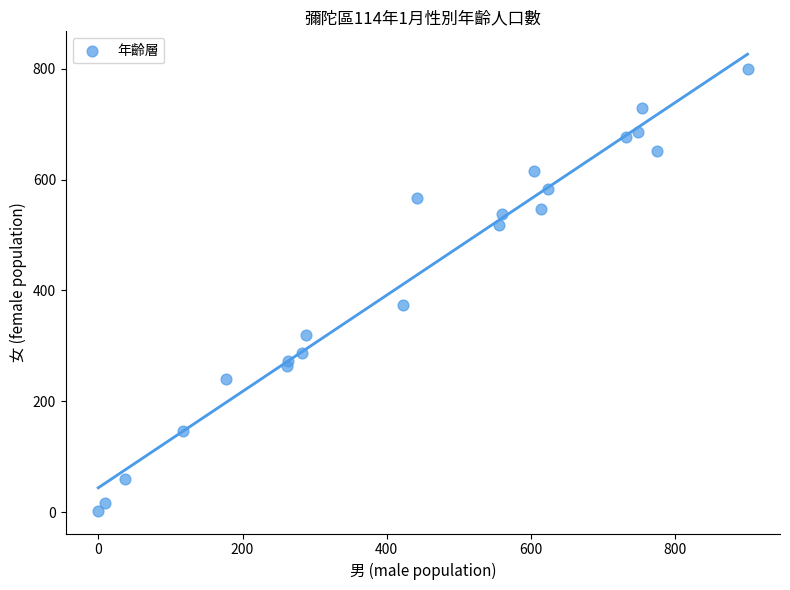

What Y value in the scatter plot is closest to 401?

373